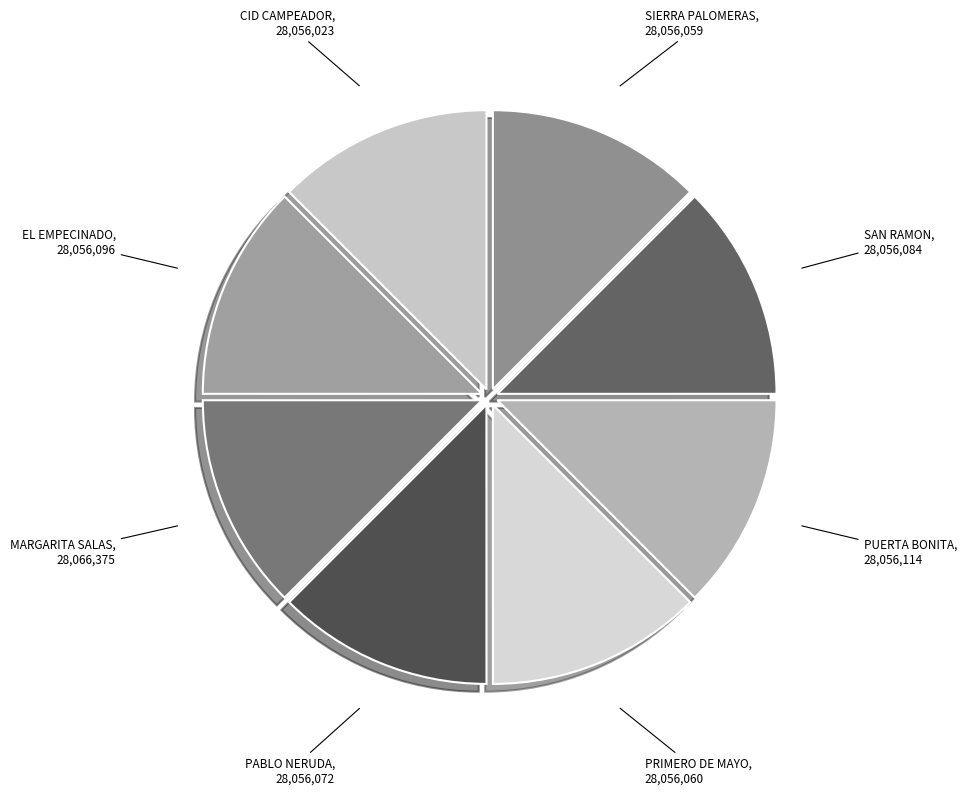

True or false: SIERRA PALOMERAS accounts for 27% of the total.

False